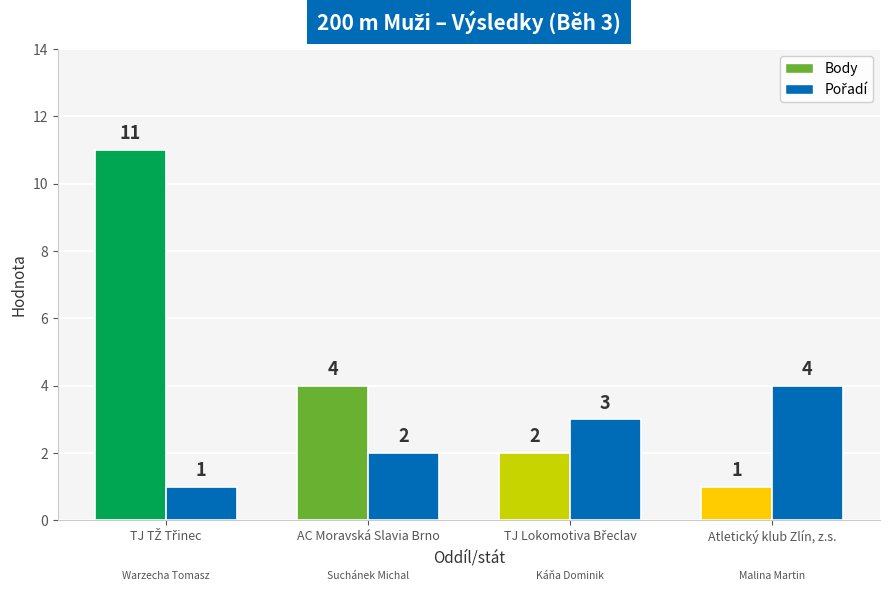

What is the label of the 3rd bar from the right?

AC Moravská Slavia Brno